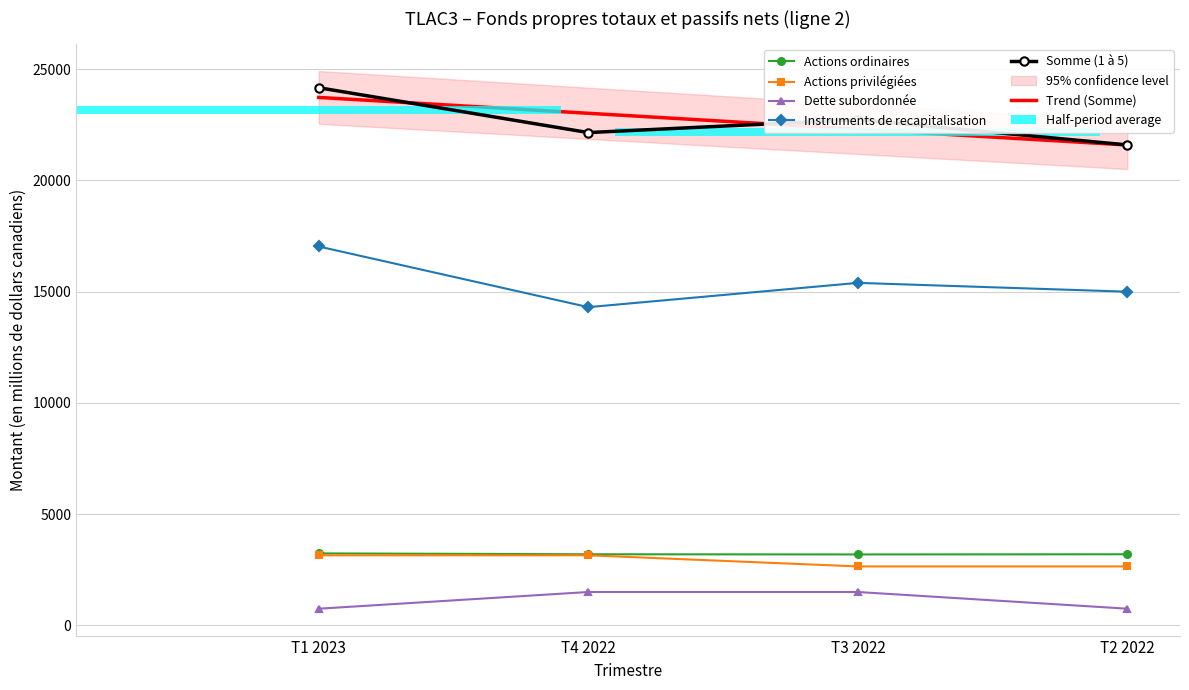

Reading right to left, extract all data points from this chart.

Actions ordinaires: 3196.0	3189.0	3196.0	3236.0
Actions privilégiées: 2650.0	2650.0	3150.0	3150.0
Dette subordonnée: 750.0	1500.0	1500.0	750.0
Instruments de recapitalisation: 14998.0	15395.0	14304.0	17030.0
Somme (1 à 5): 21594.0	22734.0	22150.0	24166.0
Trend (Somme): 21591.2	22304.4	23017.6	23730.8